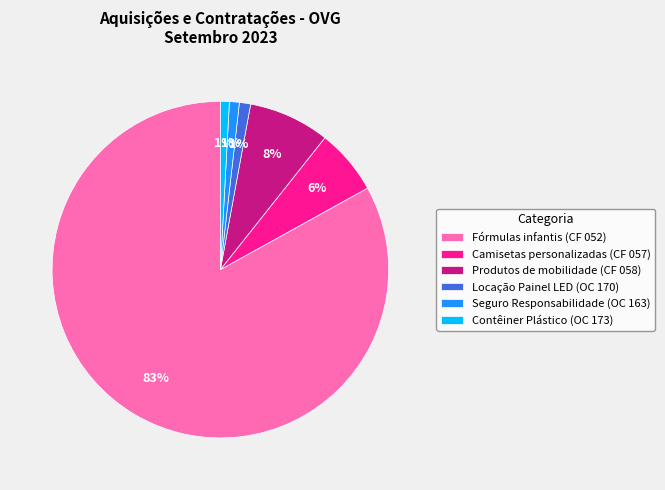

Do Seguro Responsabilidade (OC 163) and Contêiner Plástico (OC 173) together represent more than half of the pie?

No